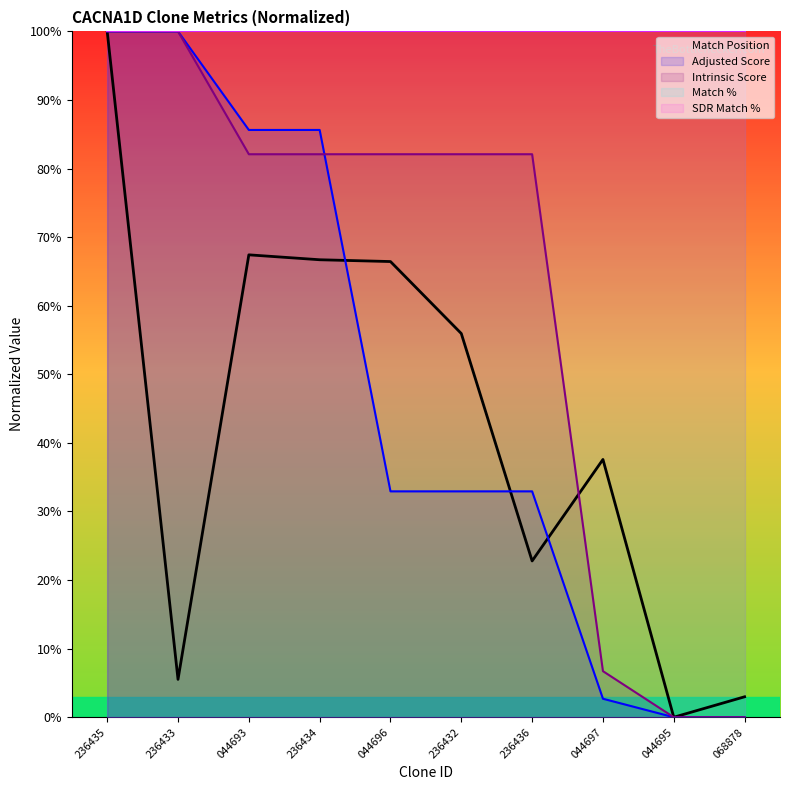

At which category is the sum across all series the highest?

236435